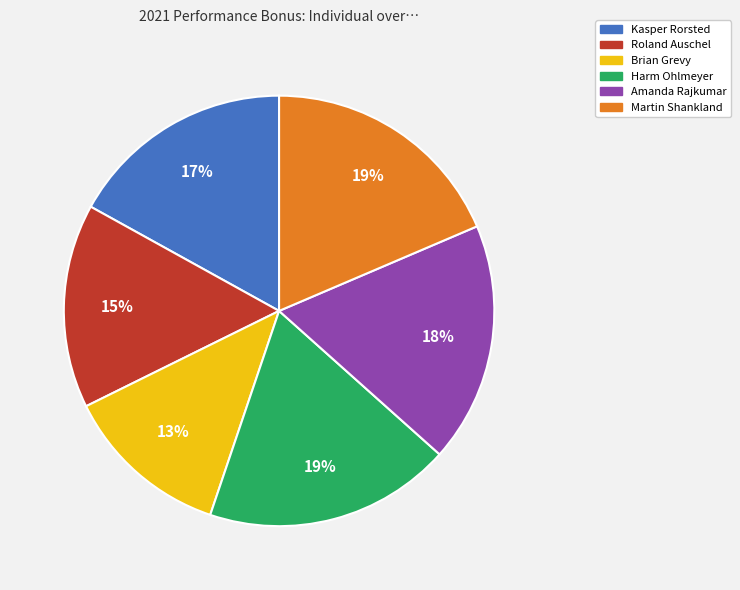

Is the sum of Brian Grevy and Amanda Rajkumar greater than half?

No